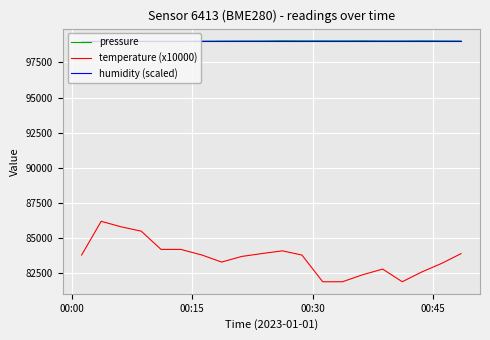

Which series has the widest spread of values?

temperature (x10000)